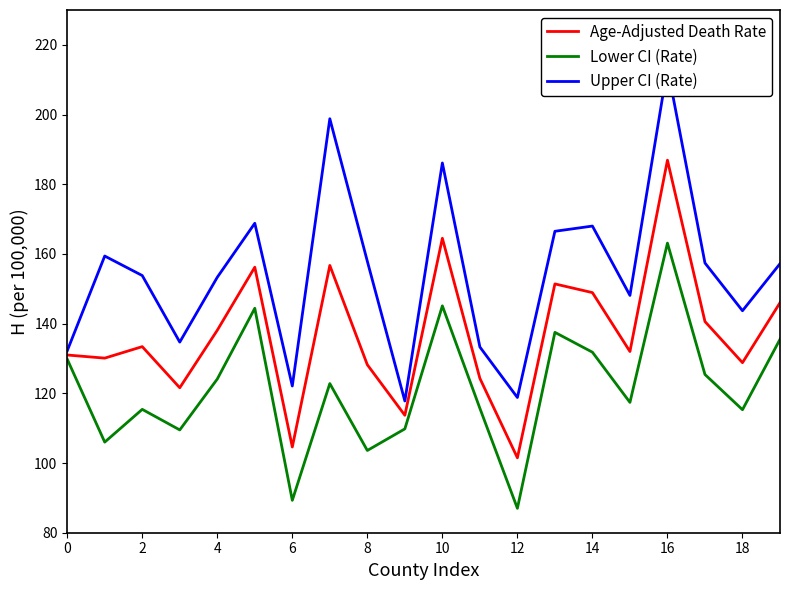

Is it true that Lower CI (Rate) equals 155.4 at 8?

False